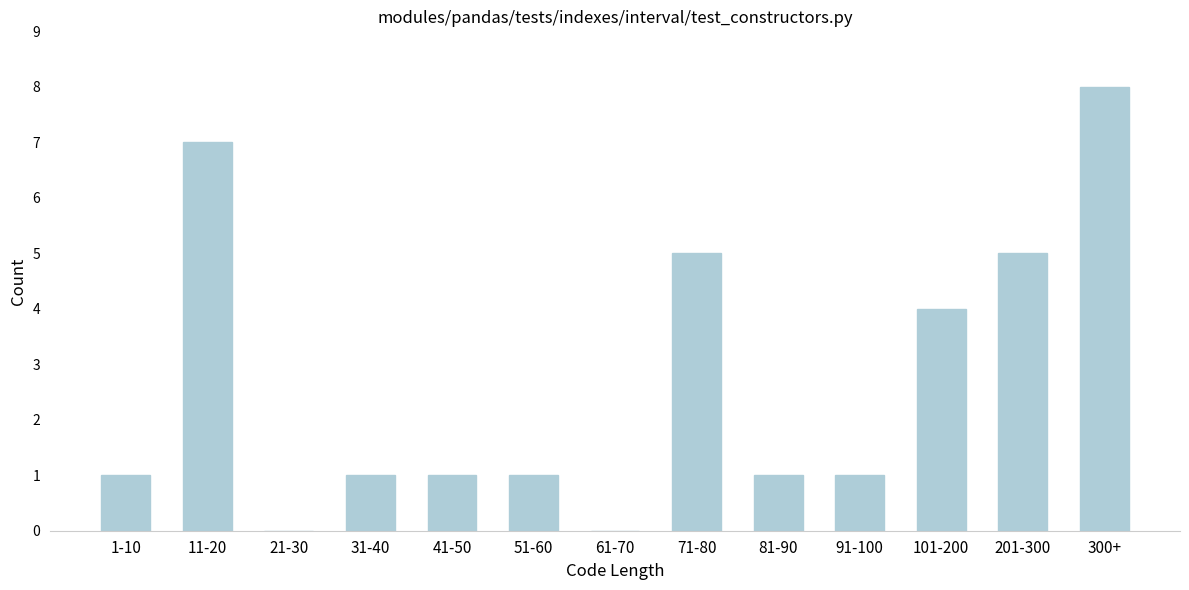

Reading left to right, transcribe all the data shown in this chart.

1-10=1	11-20=7	21-30=0	31-40=1	41-50=1	51-60=1	61-70=0	71-80=5	81-90=1	91-100=1	101-200=4	201-300=5	300+=8